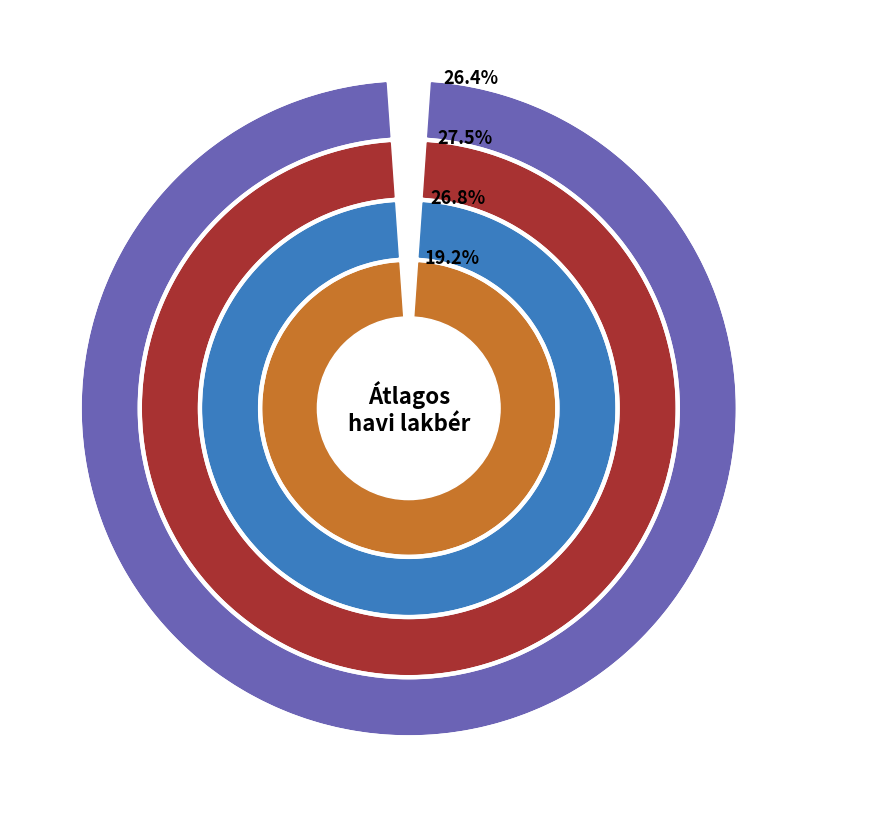

What percentage is the 2024 I. slice, to the nearest percent?

7%